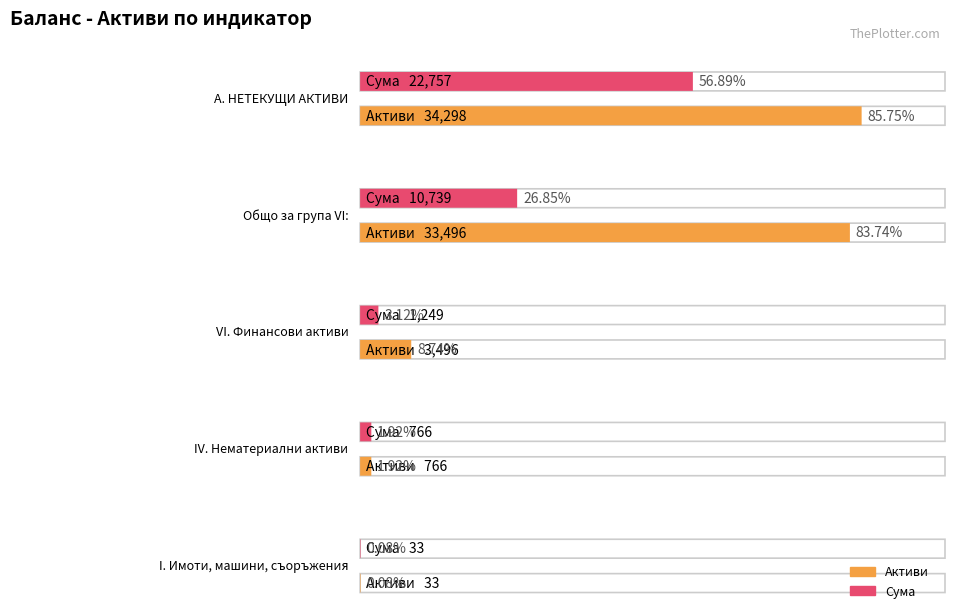

The value of Сума at IV. Нематериални активи is 766. True or false?

True